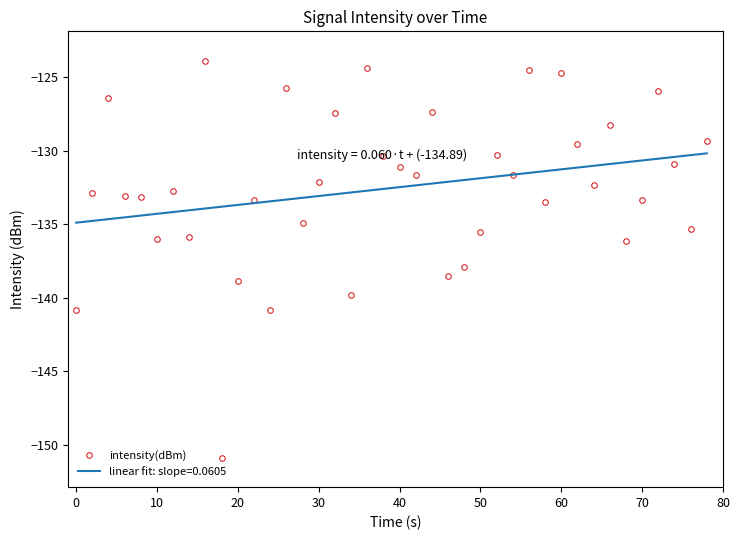

List the series in order of their peak value, highest first.

intensity(dBm), linear fit: slope=0.0605